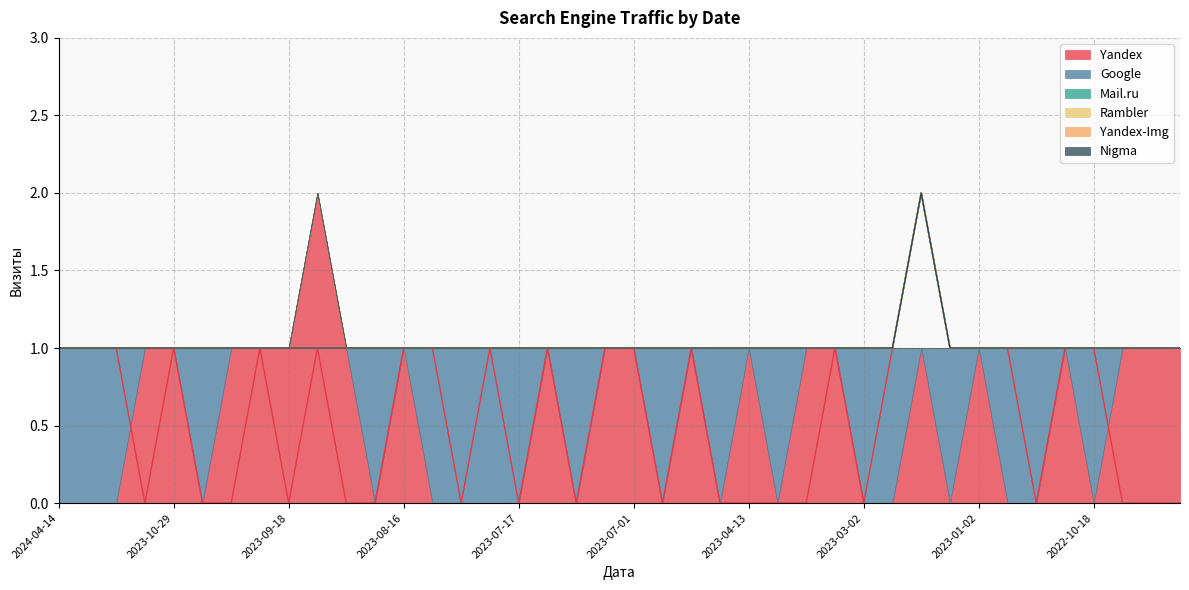

What is the difference between the highest and lowest values at 2023-07-31?

1